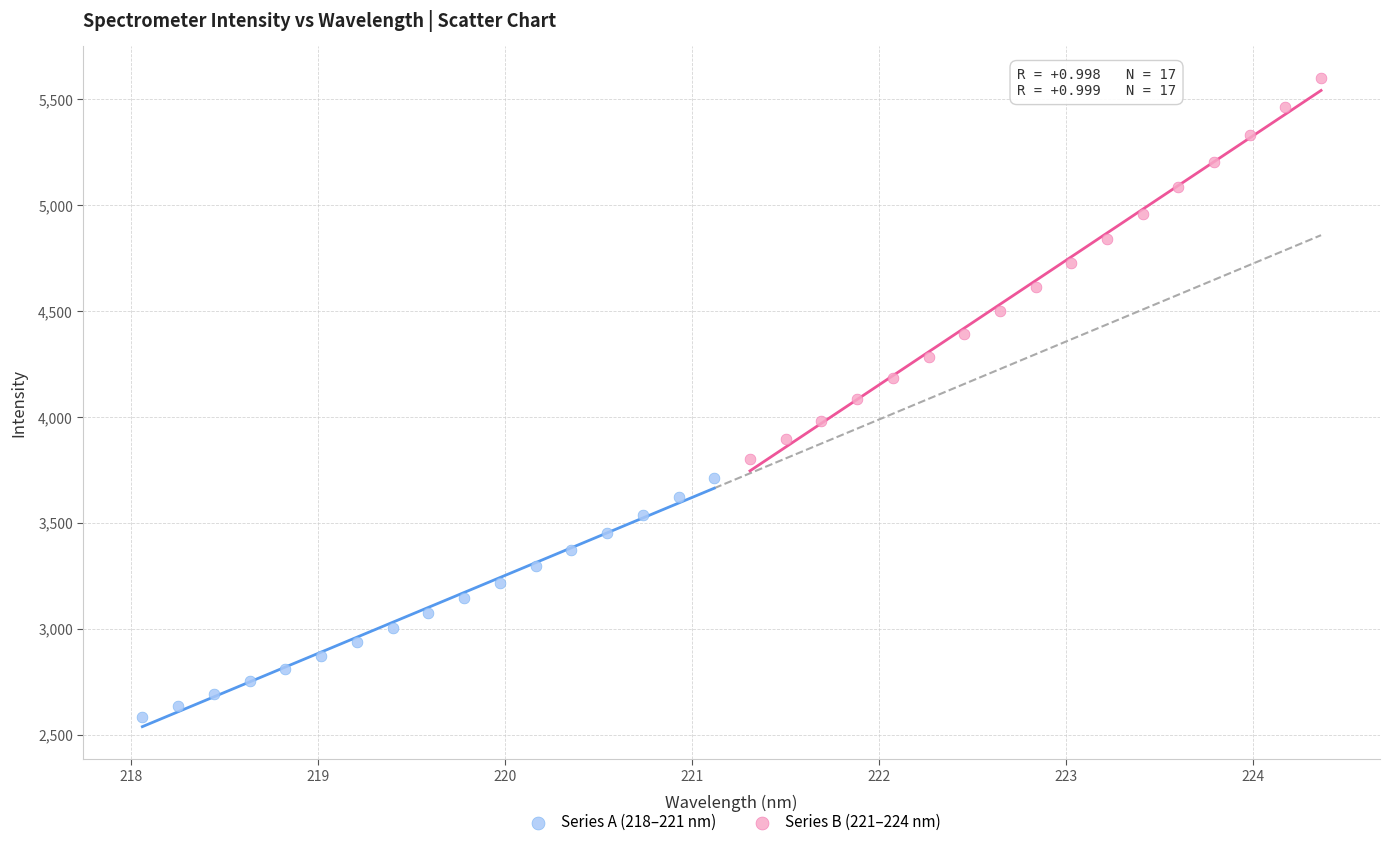

Which series reaches the minimum Y coordinate?

Series A (218–221 nm)